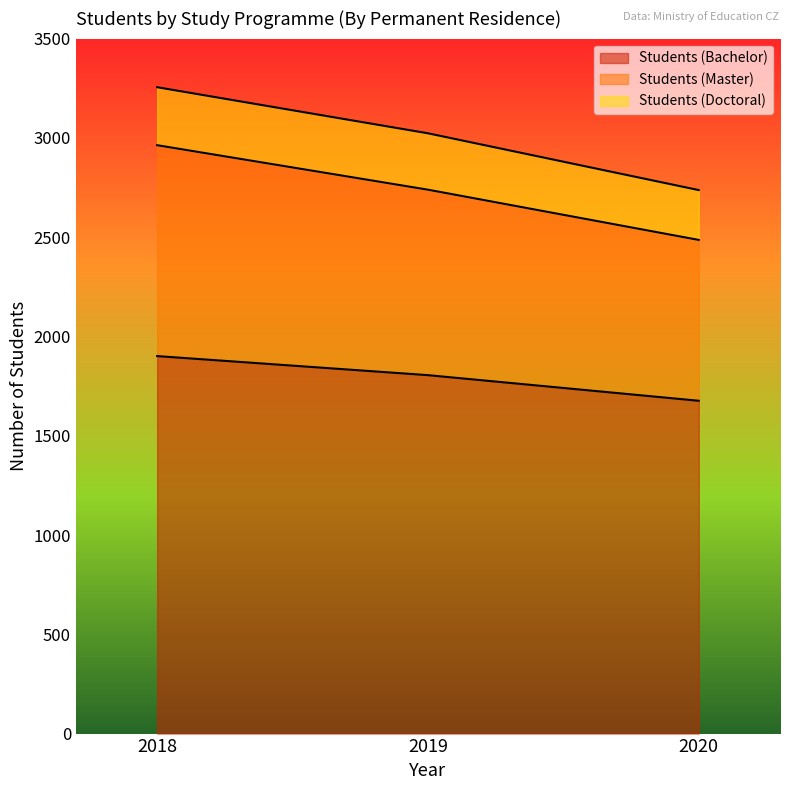

How many values in the Students (Bachelor) series are below 1805?

1